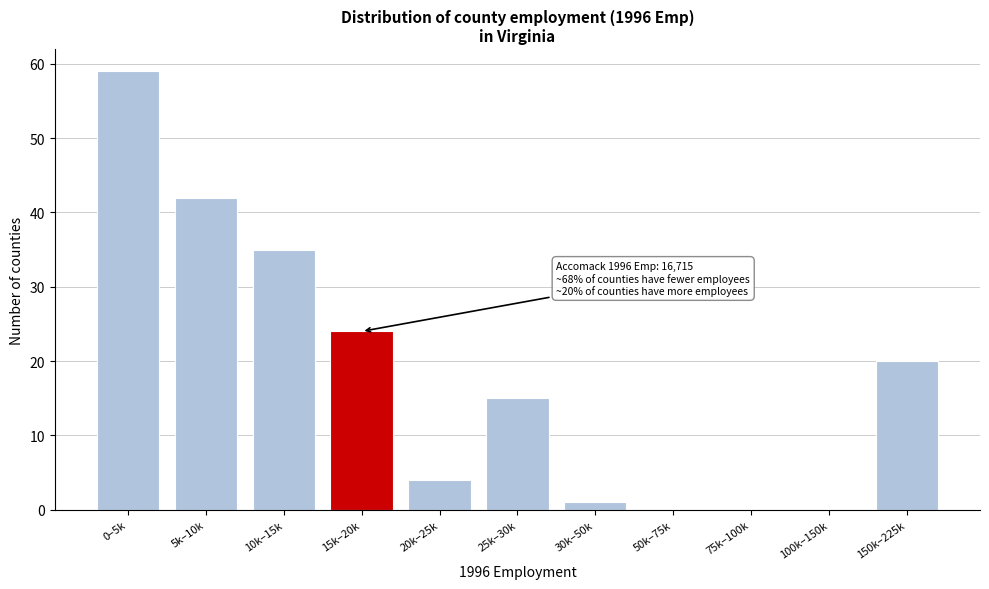

Reading left to right, transcribe all the data shown in this chart.

0–5k=59	5k–10k=42	10k–15k=35	15k–20k=24	20k–25k=4	25k–30k=15	30k–50k=1	50k–75k=0	75k–100k=0	100k–150k=0	150k–225k=20